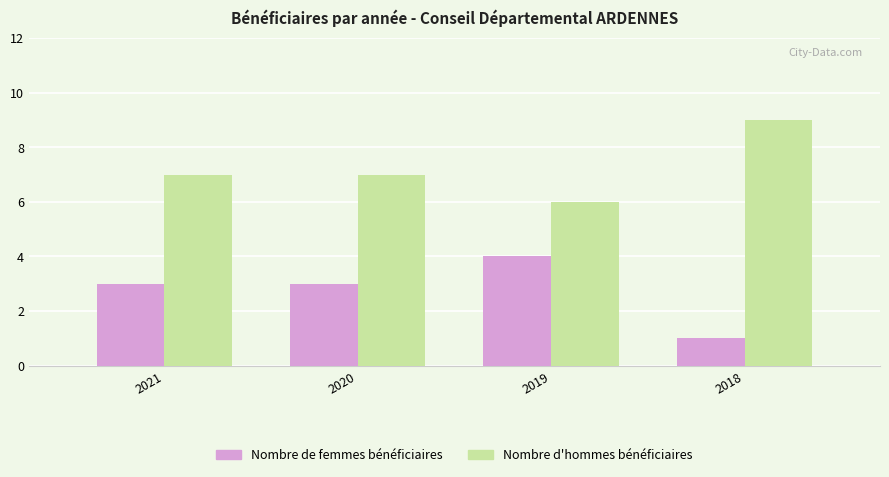

Reading left to right, what are all the values shown in this chart?

Nombre de femmes bénéficiaires: 3	3	4	1
Nombre d'hommes bénéficiaires: 7	7	6	9